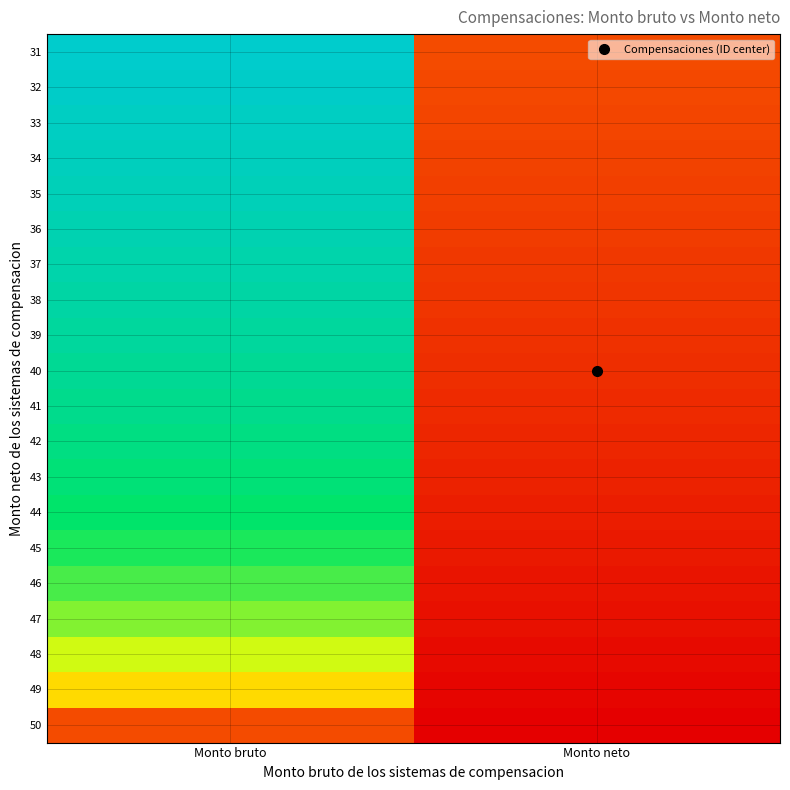

Reading left to right, transcribe all the data shown in this chart.

50: Monto bruto=0.1	Monto neto=0.0
49: Monto bruto=0.4	Monto neto=0.0
48: Monto bruto=0.5	Monto neto=0.0
47: Monto bruto=0.6	Monto neto=0.0
46: Monto bruto=0.7	Monto neto=0.0
45: Monto bruto=0.7	Monto neto=0.1
44: Monto bruto=0.8	Monto neto=0.1
43: Monto bruto=0.8	Monto neto=0.1
42: Monto bruto=0.8	Monto neto=0.1
41: Monto bruto=0.8	Monto neto=0.1
40: Monto bruto=0.9	Monto neto=0.1
39: Monto bruto=0.9	Monto neto=0.1
38: Monto bruto=0.9	Monto neto=0.1
37: Monto bruto=0.9	Monto neto=0.1
36: Monto bruto=0.9	Monto neto=0.1
35: Monto bruto=1.0	Monto neto=0.1
34: Monto bruto=1.0	Monto neto=0.1
33: Monto bruto=1.0	Monto neto=0.1
32: Monto bruto=1.0	Monto neto=0.1
31: Monto bruto=1.0	Monto neto=0.1